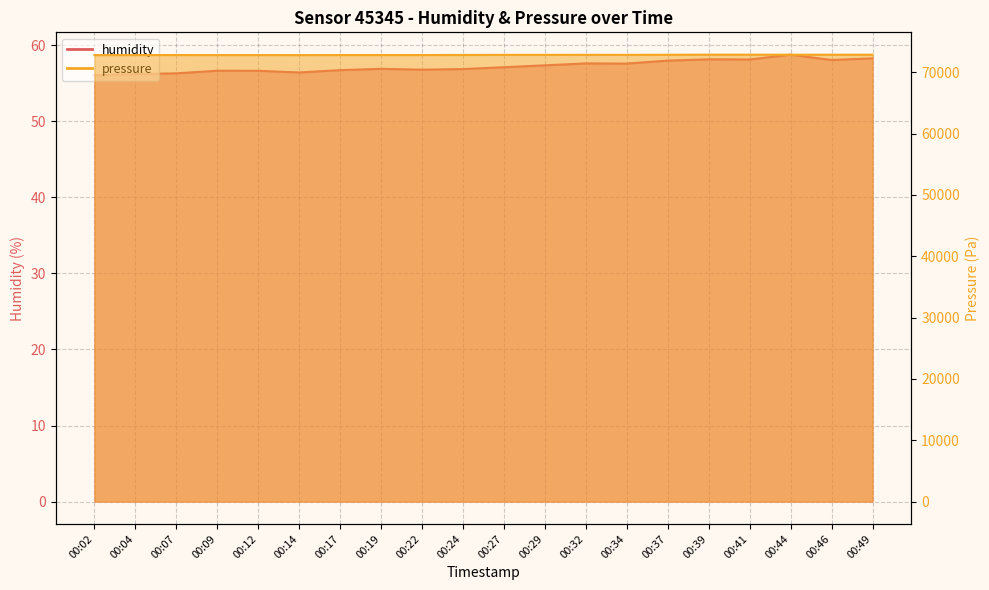

What is the difference between the humidity values at 00:39 and 00:02?

2.1